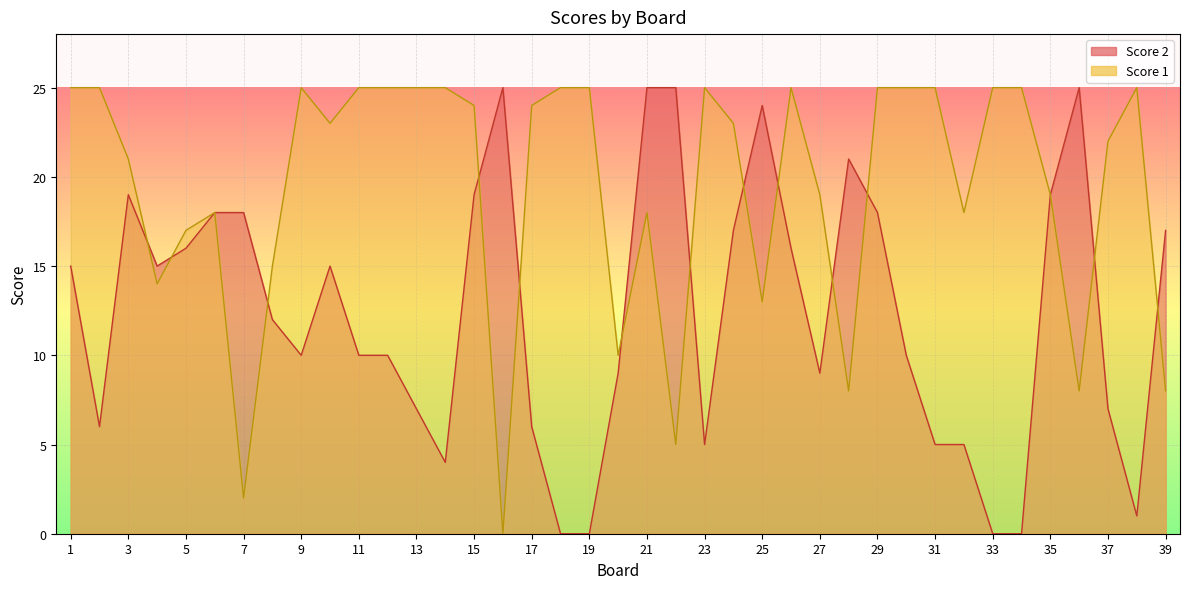

What is the difference between the maximum and minimum values in the Score 1 series?

25